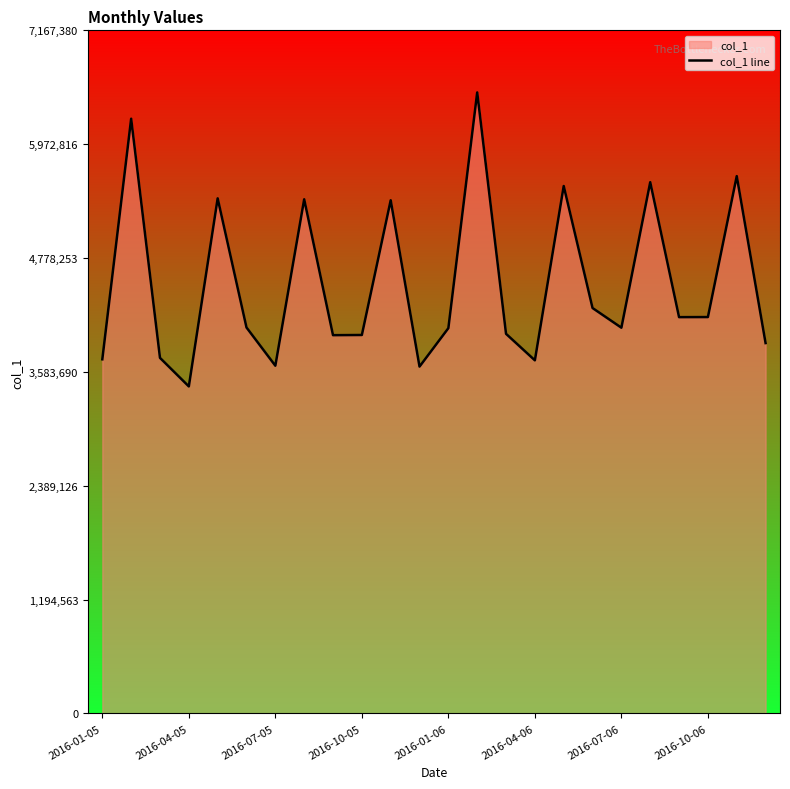

What is the difference between the maximum and minimum values?

3084643